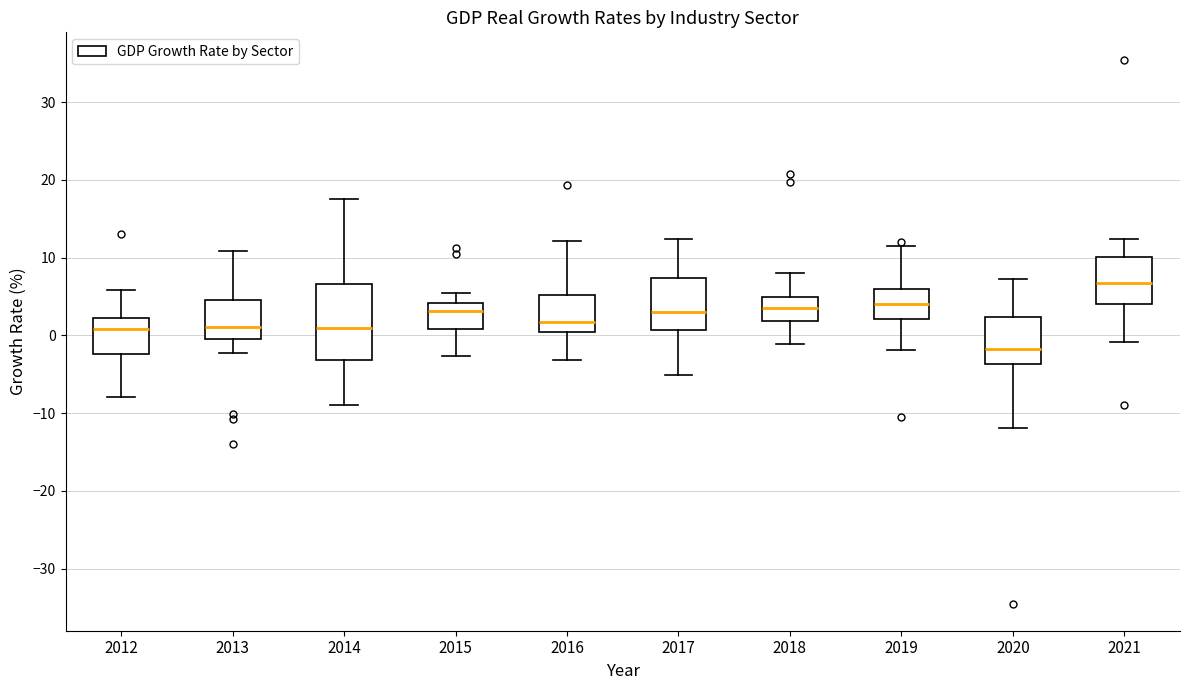

Where is the upper edge of the box at x = 2012 on the y-axis? The values are not printed on the chart, so give them approximately, as read against the axis.

2